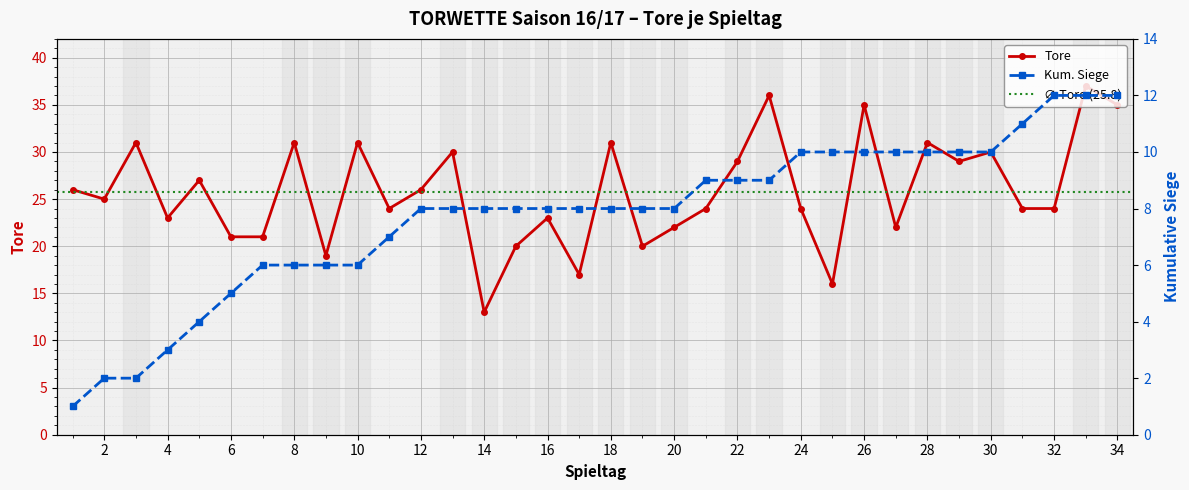

True or false: the data has more than 0 interior local peaks.

True